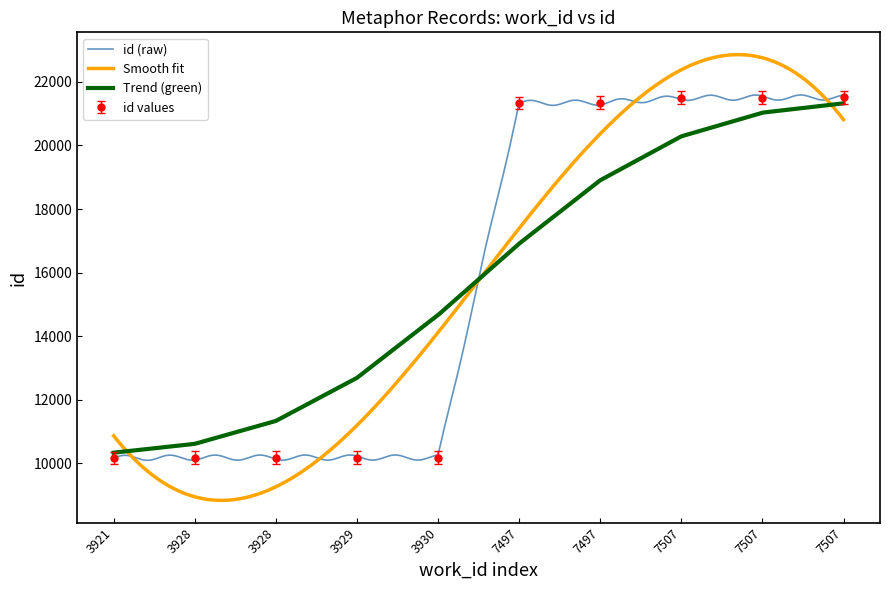

What is the sum of the values at 3928 and 7507?

31683